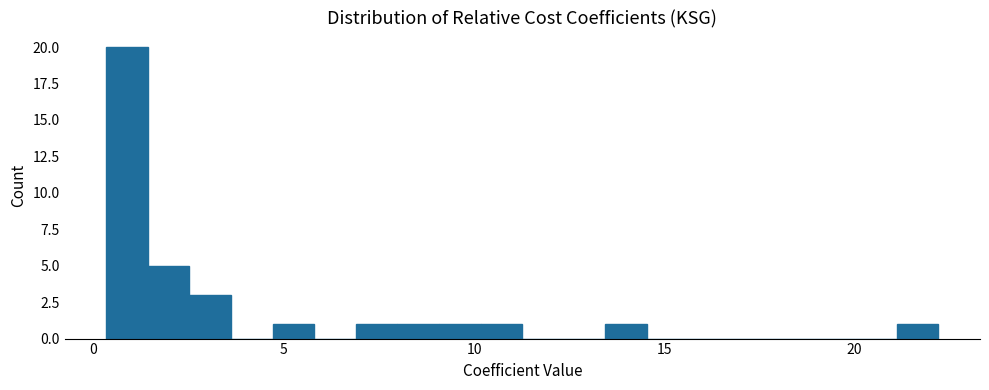

Around what value on the x-axis is the tallest bar? Give the approximate position of its centre, as read against the axis.

1.0